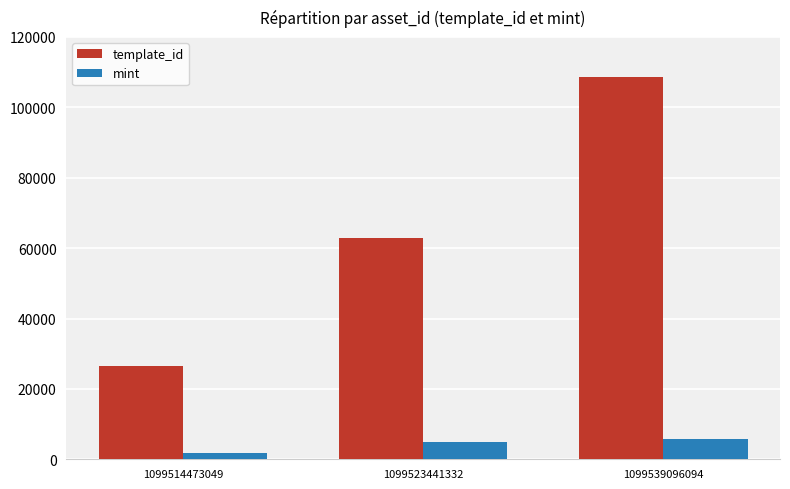

Reading right to left, extract all data points from this chart.

template_id: 108484	62974	26402
mint: 5780	5020	1739